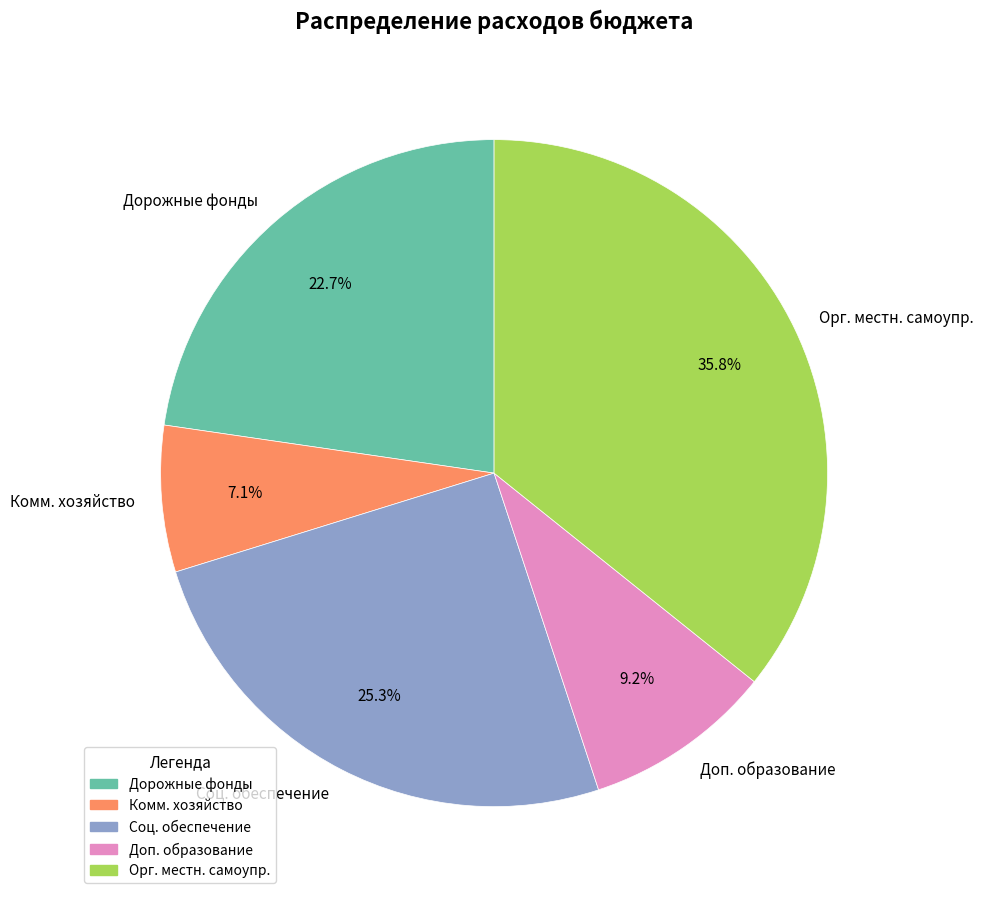

Which category has the smallest portion of the pie?

Комм. хозяйство